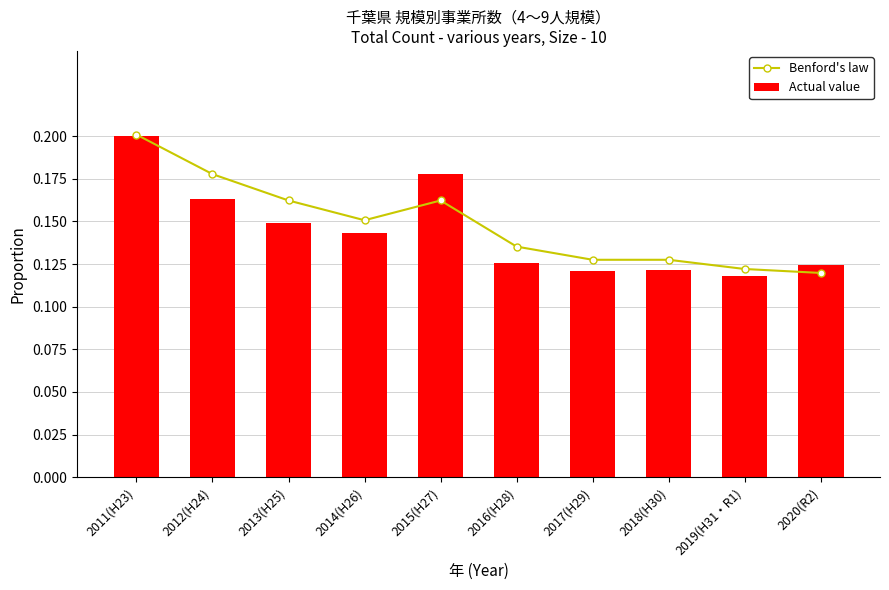

What is the minimum value shown in the chart?

0.1